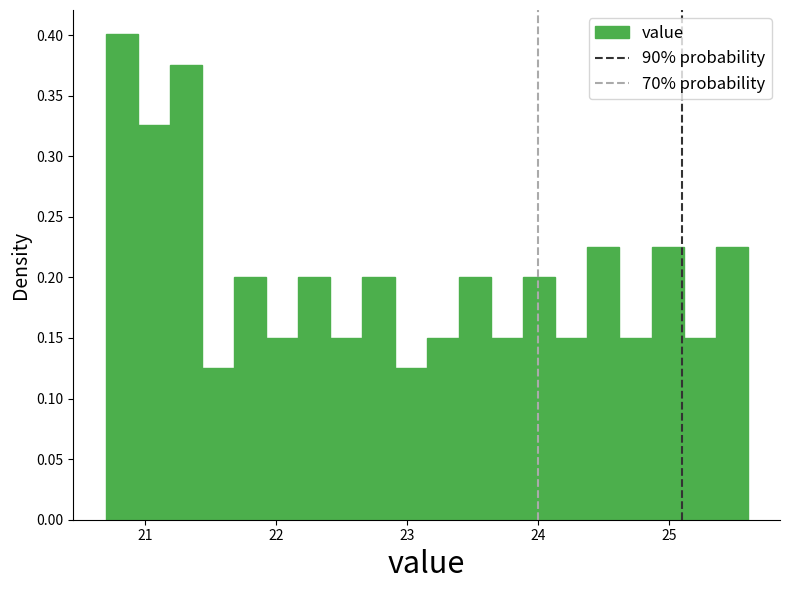

Around what value on the x-axis is the tallest bar? Give the approximate position of its centre, as read against the axis.

20.8